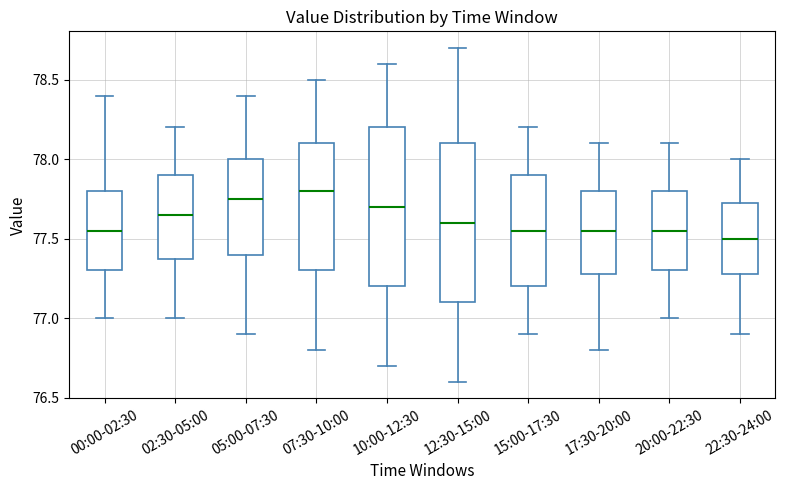

Reading left to right, transcribe this box plot: for each box, give where its median line is, the range the box spans, and where its two whiskers end, as read against the y-axis. The values are not printed on the chart, so give them approximately, as read against the axis.

00:00-02:30: median 77.55, box 77.30 to 77.80, whiskers 77.00 to 78.40
02:30-05:00: median 77.65, box 77.40 to 77.90, whiskers 77.00 to 78.20
05:00-07:30: median 77.75, box 77.40 to 78.00, whiskers 76.90 to 78.40
07:30-10:00: median 77.80, box 77.30 to 78.10, whiskers 76.80 to 78.50
10:00-12:30: median 77.70, box 77.20 to 78.20, whiskers 76.70 to 78.60
12:30-15:00: median 77.60, box 77.10 to 78.10, whiskers 76.60 to 78.70
15:00-17:30: median 77.55, box 77.20 to 77.90, whiskers 76.90 to 78.20
17:30-20:00: median 77.55, box 77.30 to 77.80, whiskers 76.80 to 78.10
20:00-22:30: median 77.55, box 77.30 to 77.80, whiskers 77.00 to 78.10
22:30-24:00: median 77.50, box 77.30 to 77.75, whiskers 76.90 to 78.00